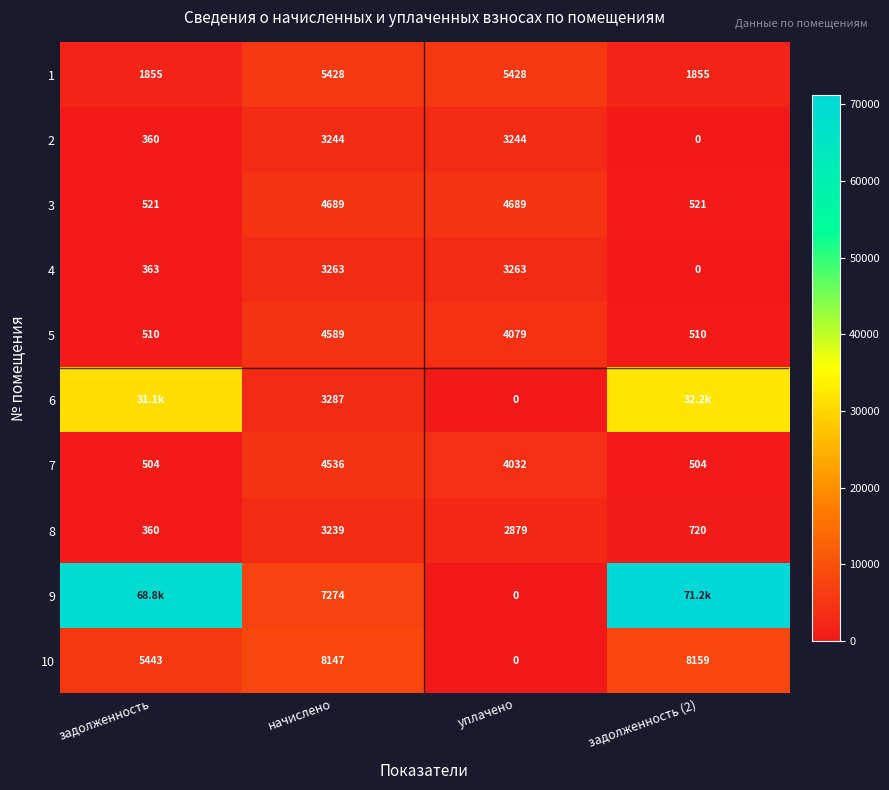

At how many categories does at least one series exceed 18217?

2